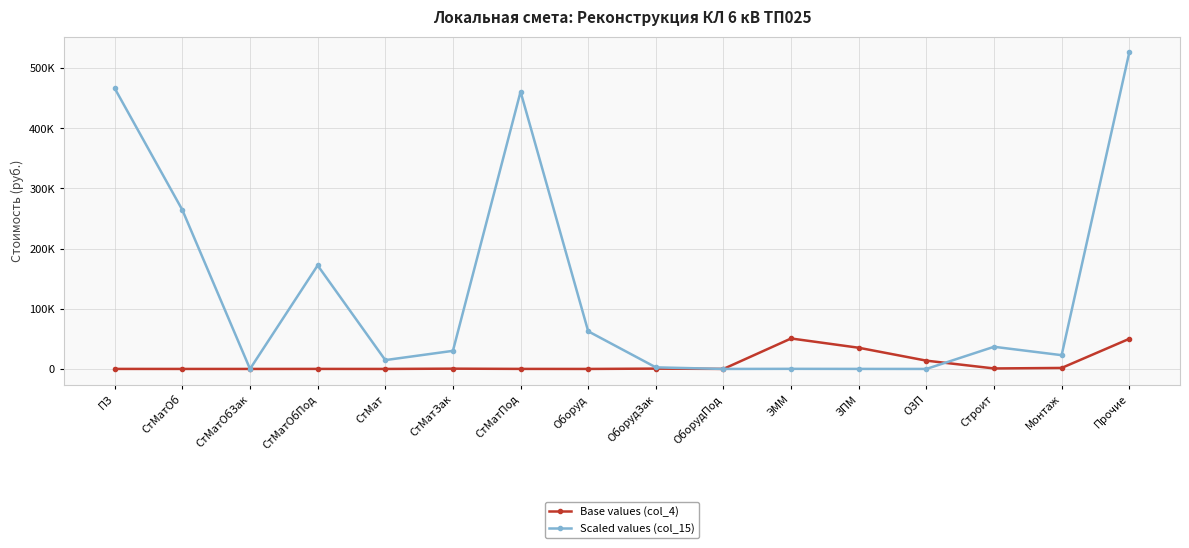

How many intersections are there between Scaled values (col_15) and Base values (col_4)?

4